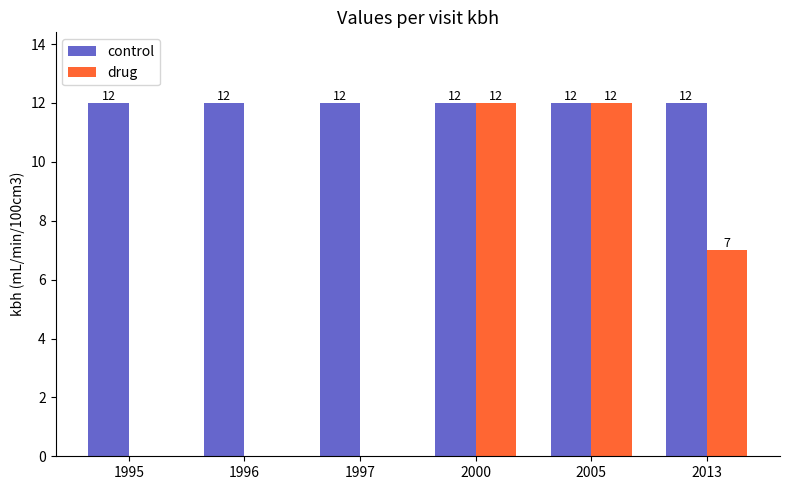

Read the control value at 1997.

12